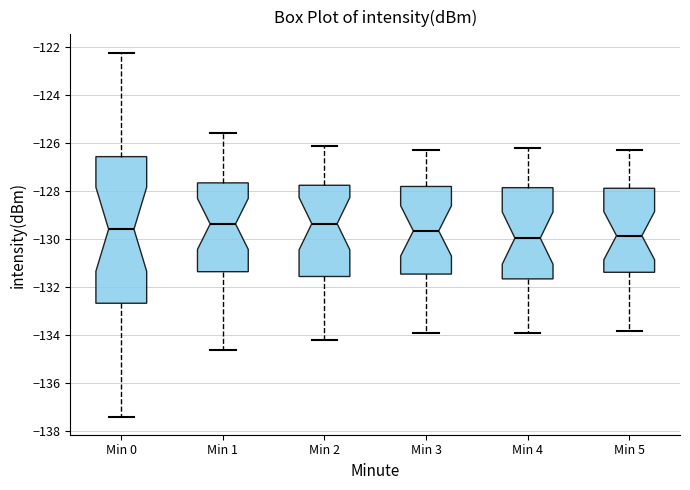

Reading left to right, transcribe this box plot: for each box, give where its median line is, the range the box spans, and where its two whiskers end, as read against the y-axis. The values are not printed on the chart, so give them approximately, as read against the axis.

Min 0: median -129.6, box -132.6 to -126.6, whiskers -137.4 to -122.2
Min 1: median -129.4, box -131.4 to -127.6, whiskers -134.6 to -125.6
Min 2: median -129.4, box -131.6 to -127.8, whiskers -134.2 to -126.0
Min 3: median -129.6, box -131.4 to -127.8, whiskers -133.8 to -126.2
Min 4: median -130.0, box -131.6 to -127.8, whiskers -133.8 to -126.2
Min 5: median -129.8, box -131.4 to -127.8, whiskers -133.8 to -126.2